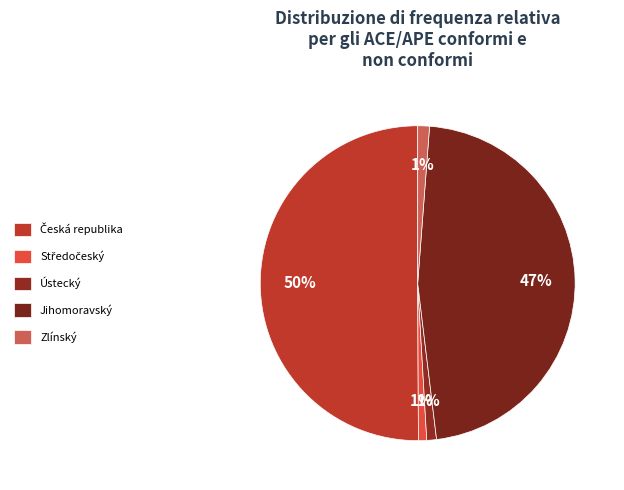

Is there any slice that represents more than half of the pie?

Yes